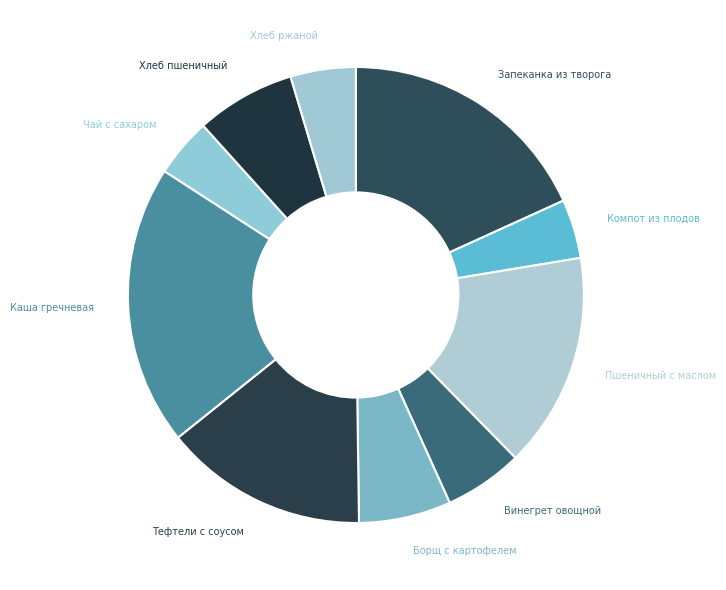

Count the number of slices in the pie.

10